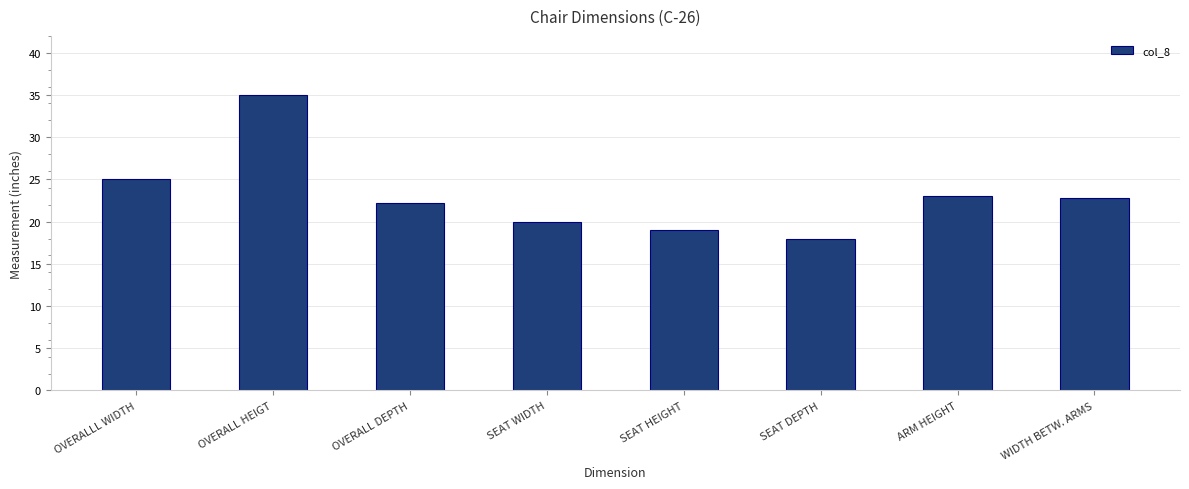

What is the sum of all values?

185.0